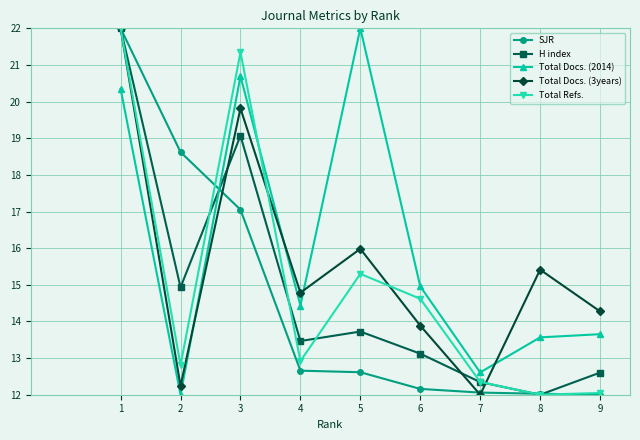

What is the average value of the Total Docs. (2014) series?

16.0